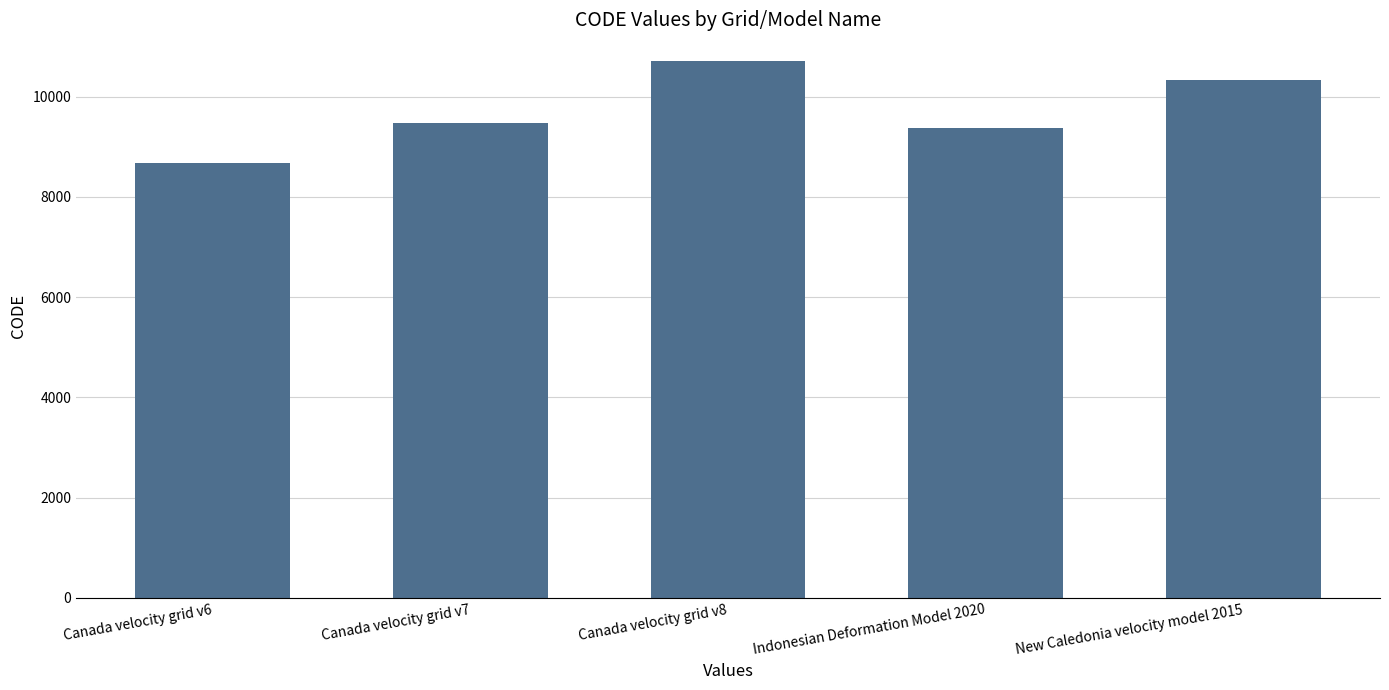

At which label is the value closest to 9691?

Canada velocity grid v7